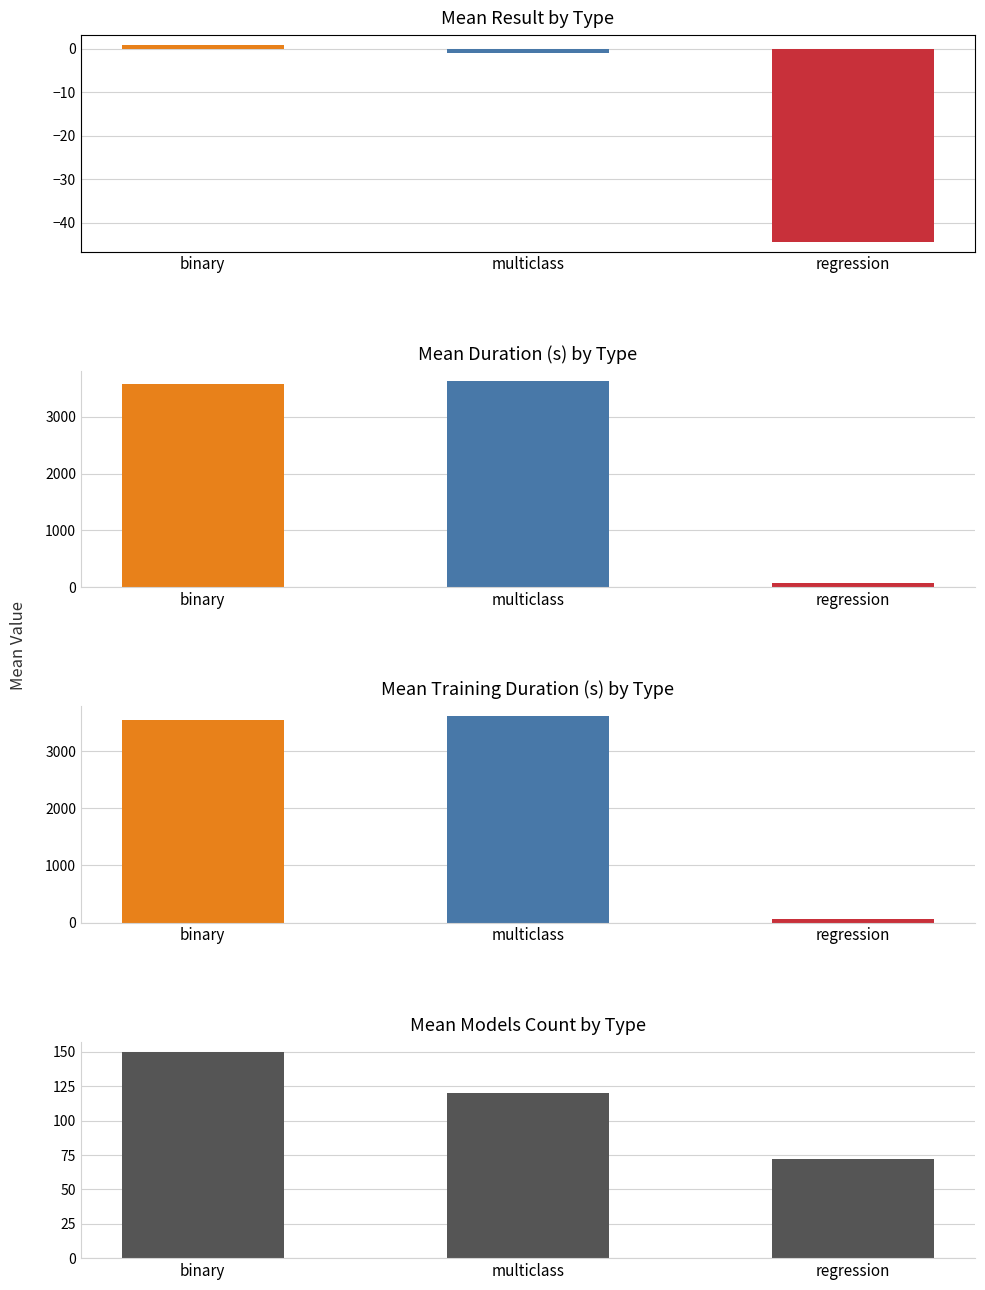

What is the average value?

-14.8